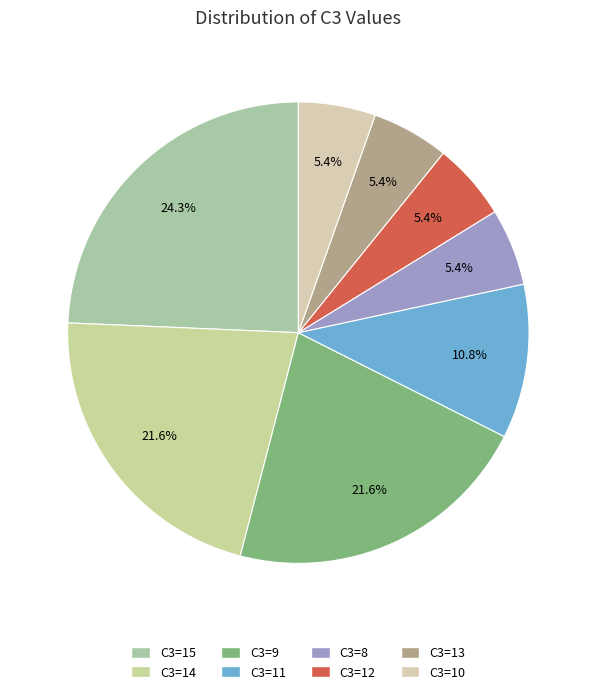

Count the number of slices in the pie.

8